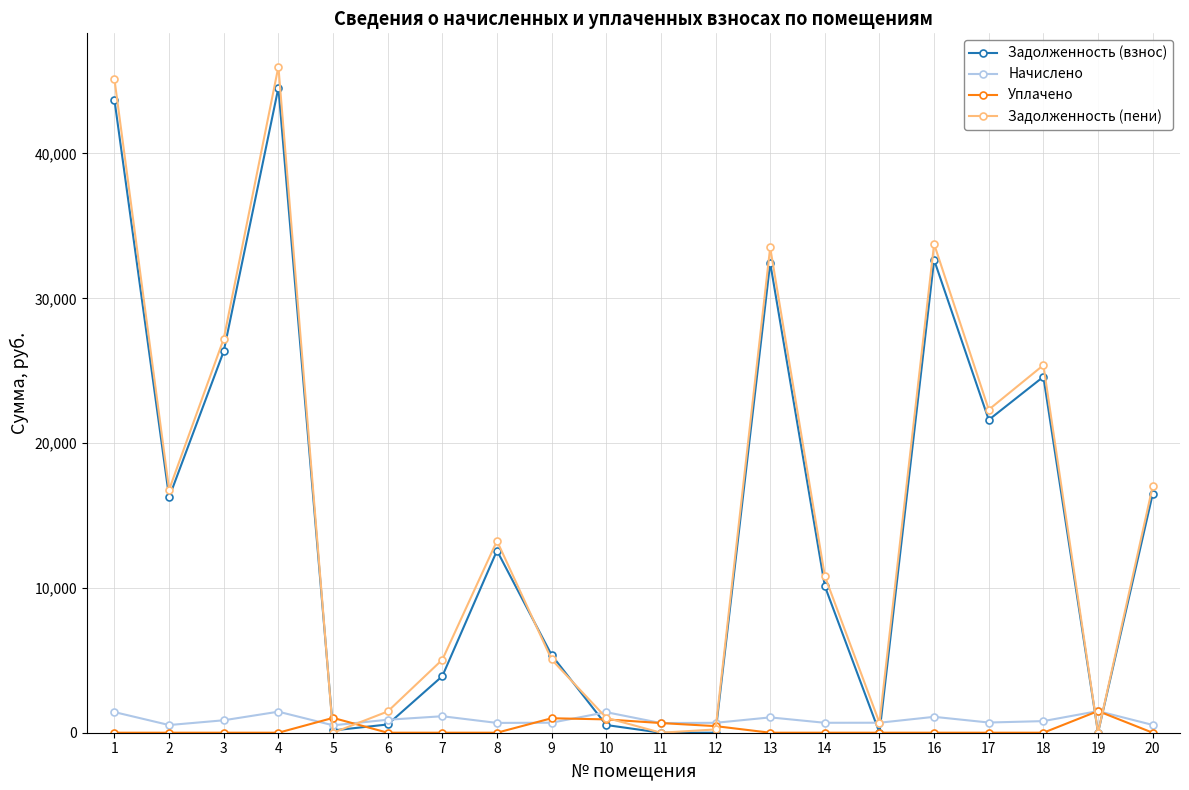

Which series has the widest spread of values?

Задолженность (пени)